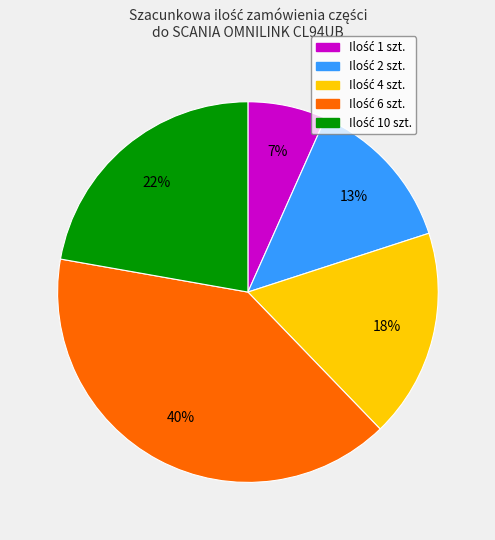

To the nearest percent, what is the difference between the largest and smallest slice percentages?

33%